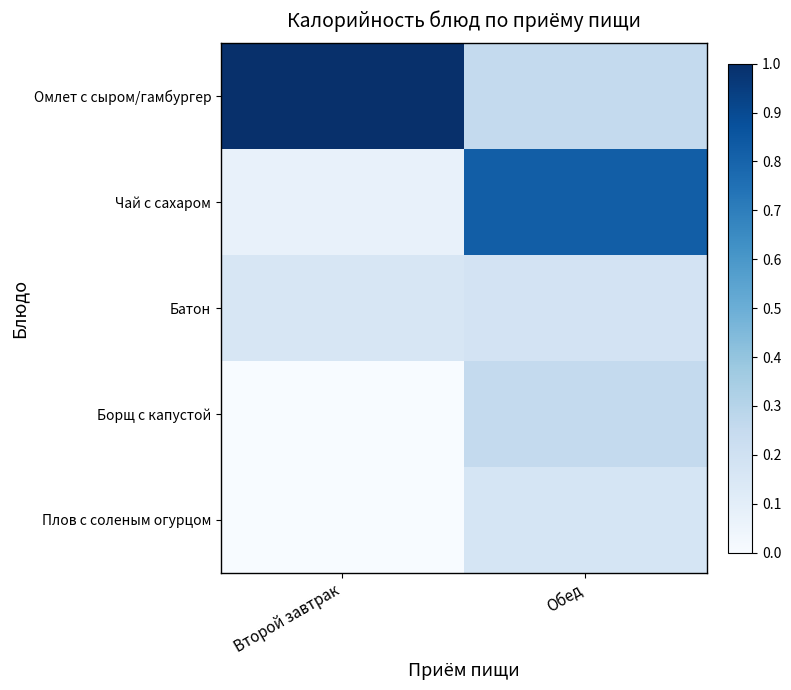

Which series has the largest total across all categories?

Омлет с сыром/гамбургер